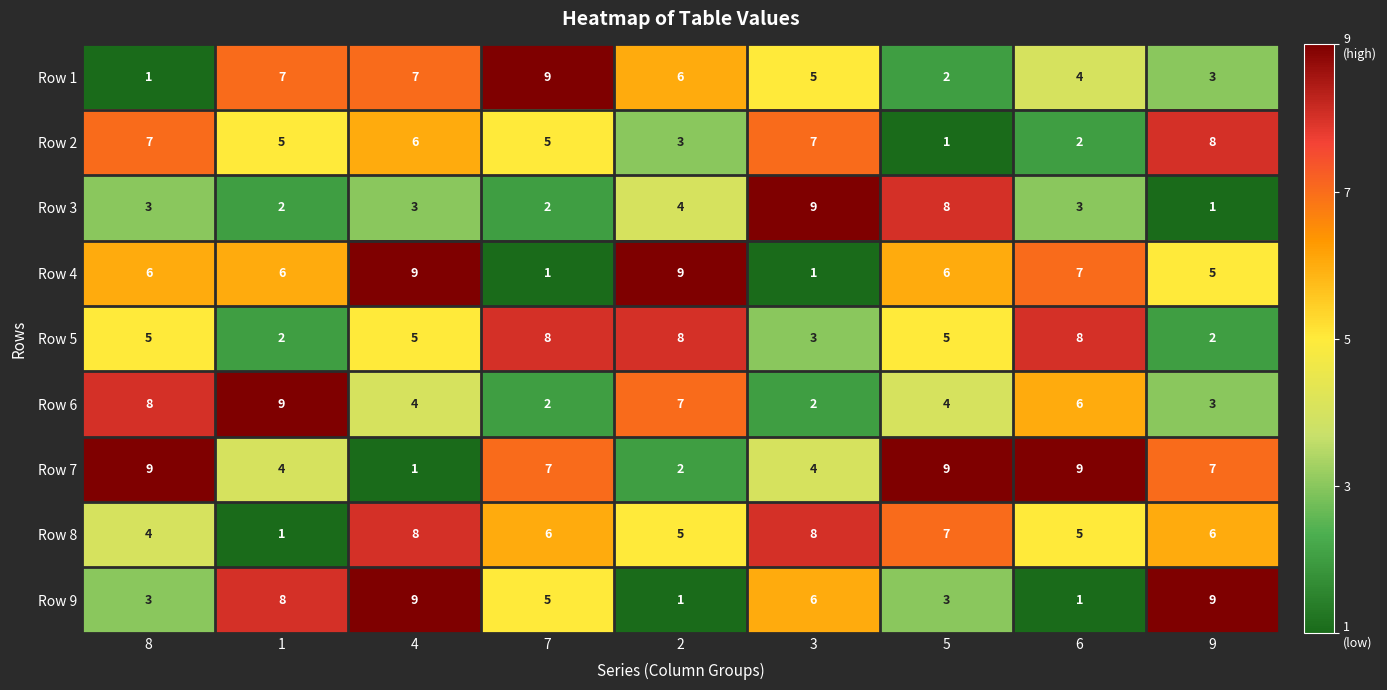

What is the minimum value shown in the chart?

1